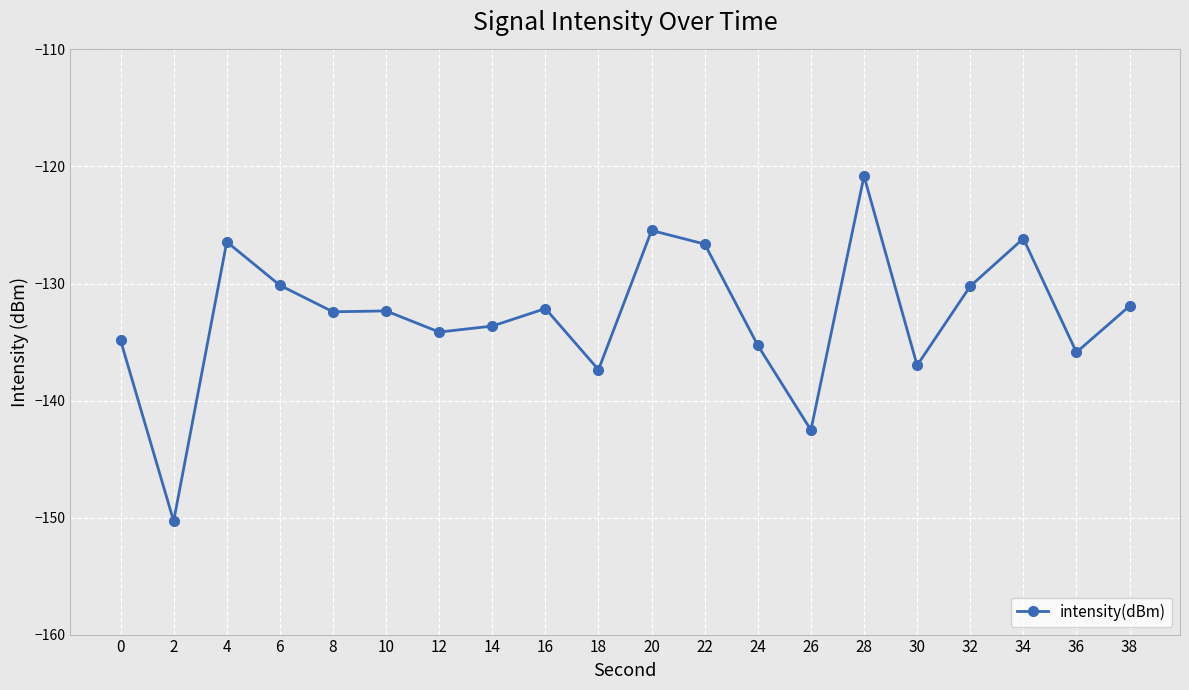

The value at 4 is -192.0. True or false?

False